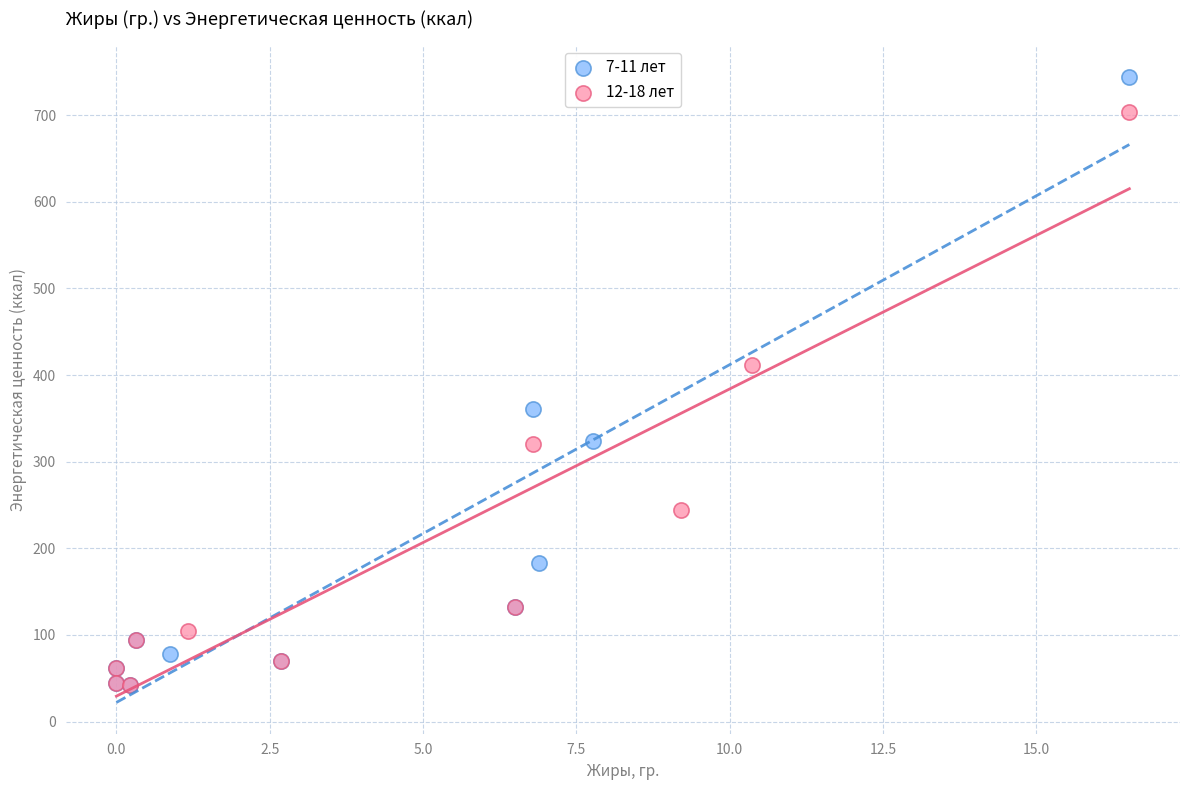

Which series reaches the maximum Y coordinate?

7-11 лет